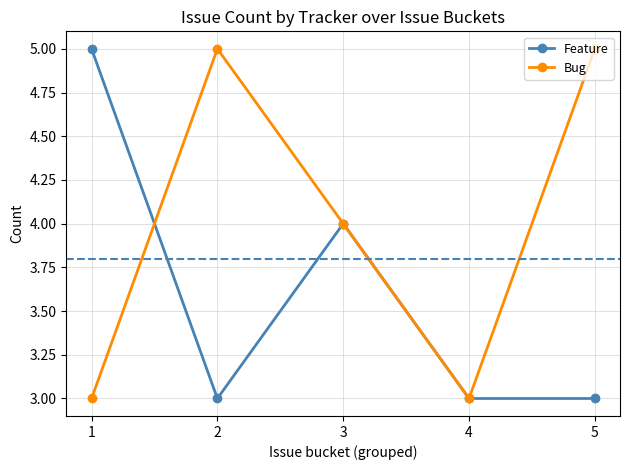

Count the number of categories in the chart.

5